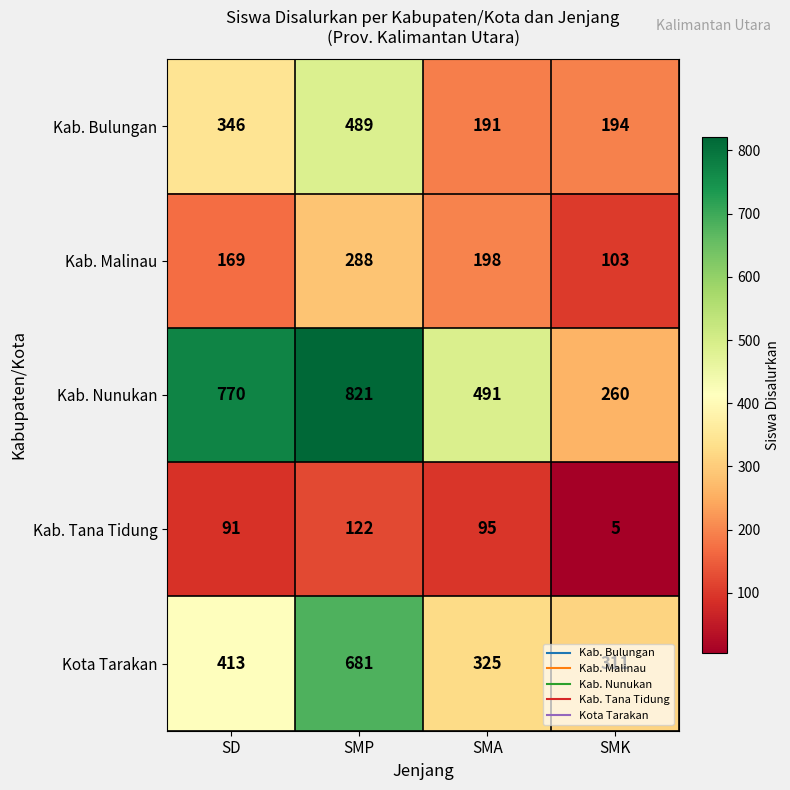

How many values in the Kab. Tana Tidung series are below 95?

2